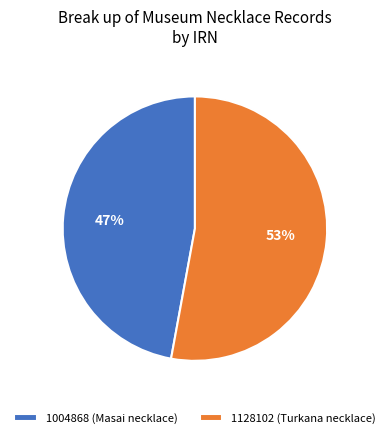

The 1128102 (Turkana necklace) slice represents 53% of the pie. True or false?

True